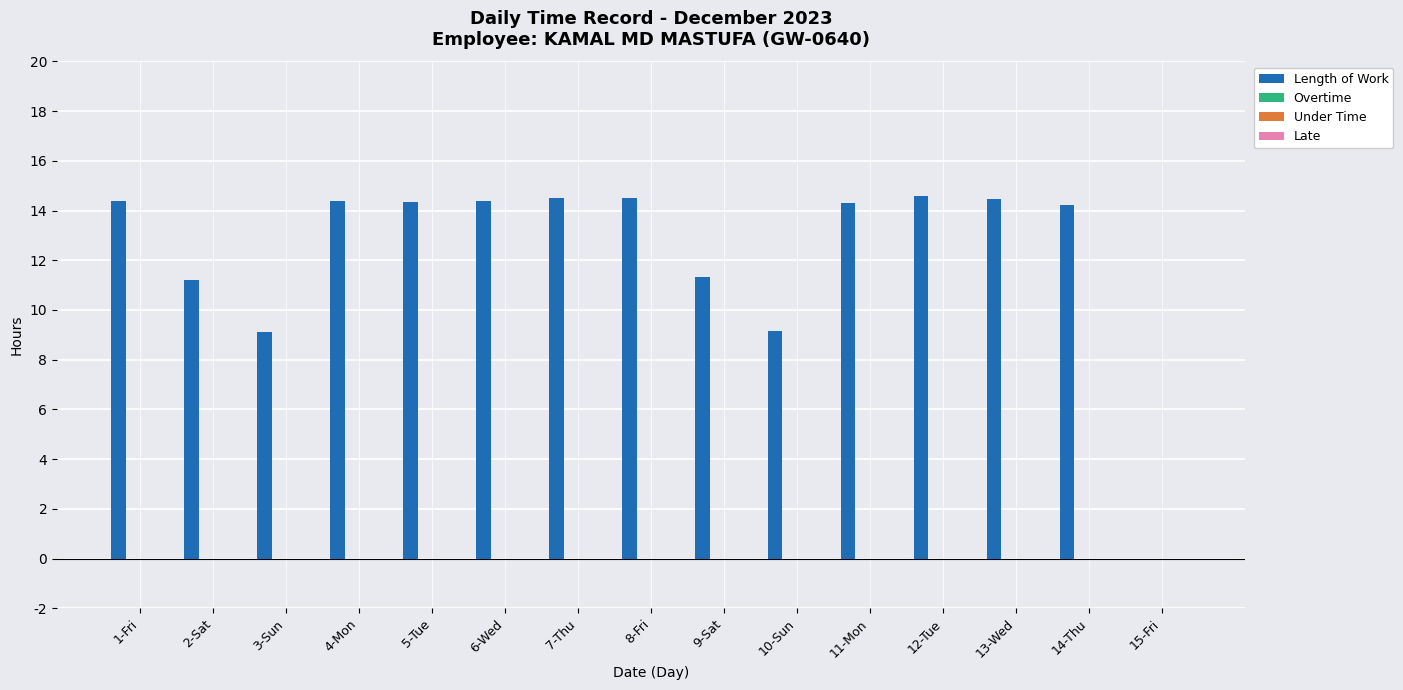

What is the greatest value displayed?

14.6